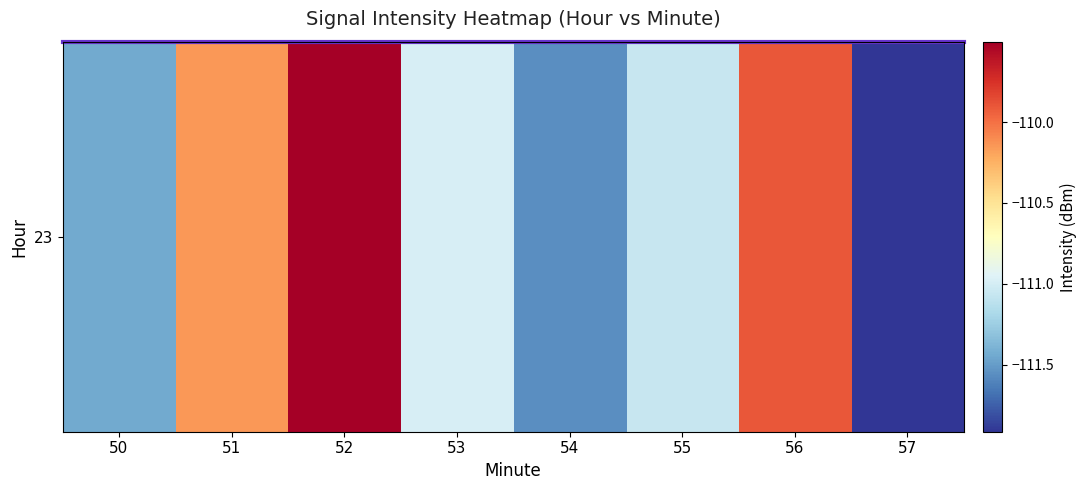

True or false: the data shows -111.9 at 57.

True